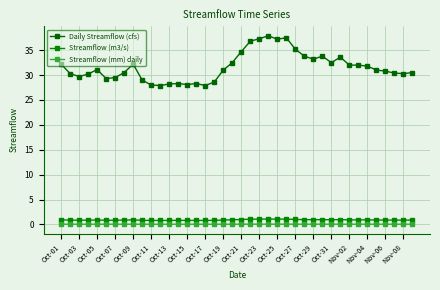

Count the number of categories in the chart.

40